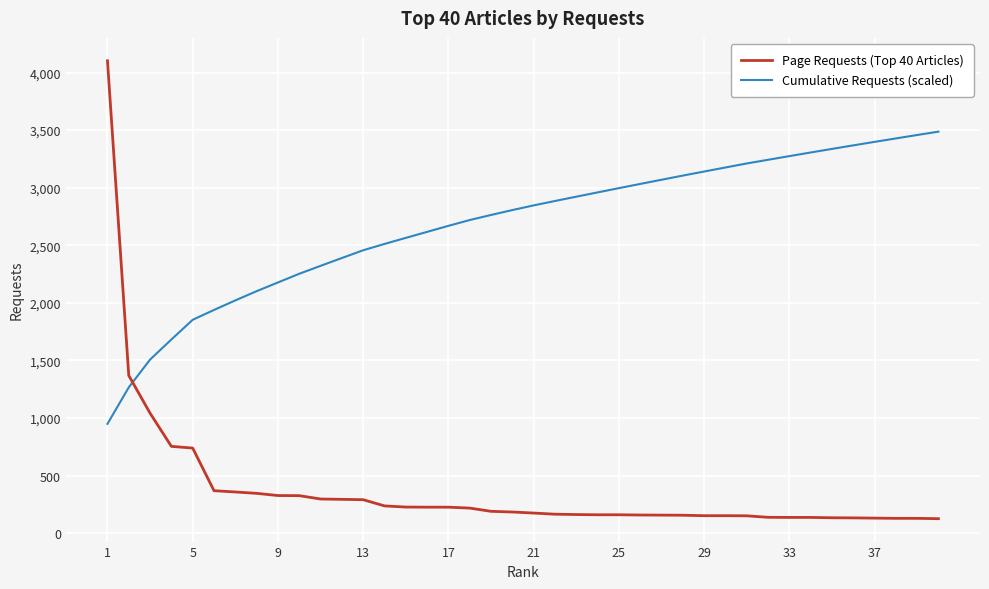

Rank the series by their maximum value, from highest to lowest.

Page Requests (Top 40 Articles), Cumulative Requests (scaled)